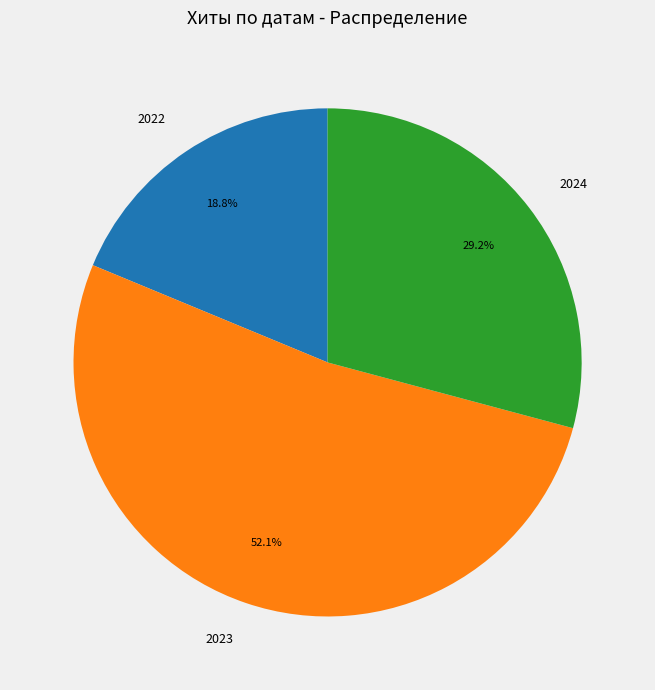

To the nearest percent, what is the difference between the largest and smallest slice percentages?

33%